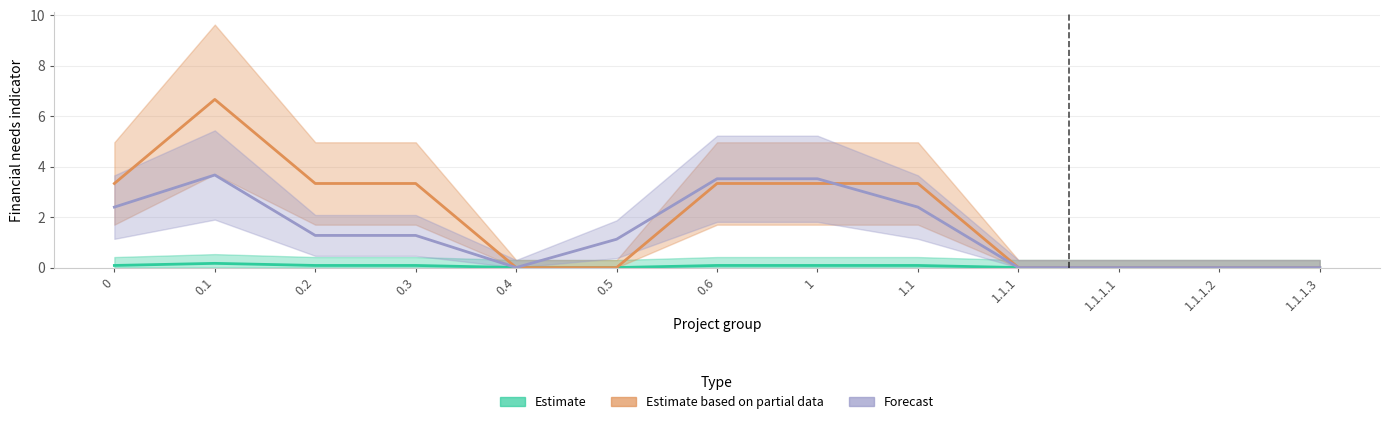

List the series in order of their peak value, lowest first.

Estimate, Forecast, Estimate based on partial data